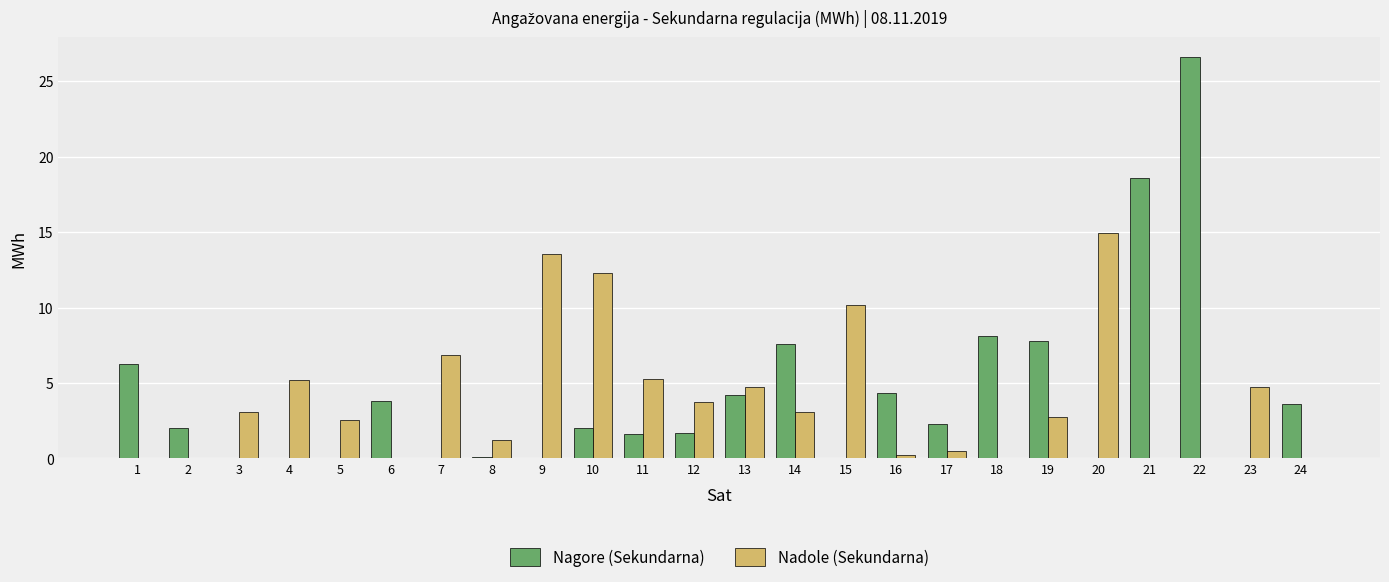

Does the chart contain stacked bars?

No